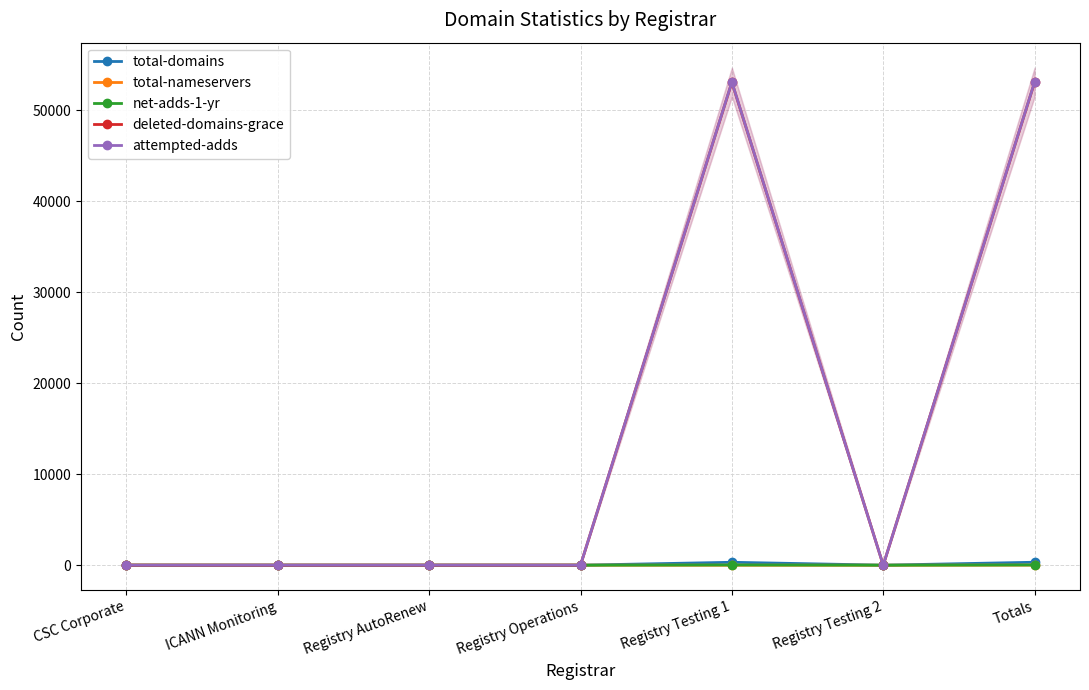

True or false: deleted-domains-grace has more than 0 interior local peaks.

True